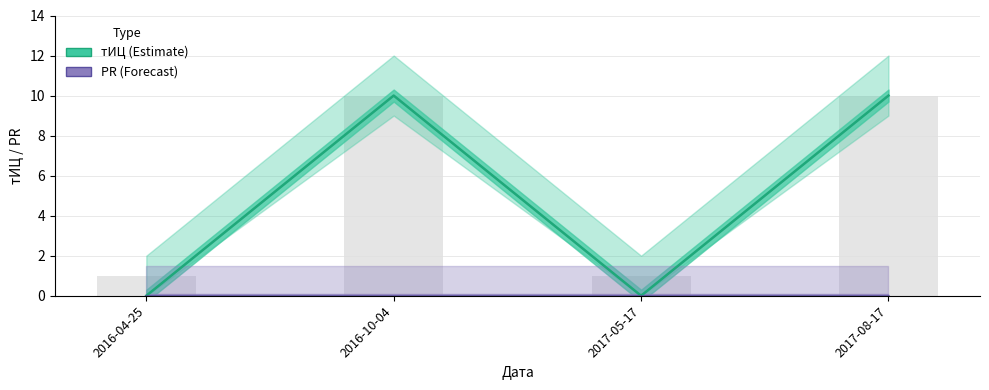

What is the label of the 3rd bar from the left?

2017-05-17